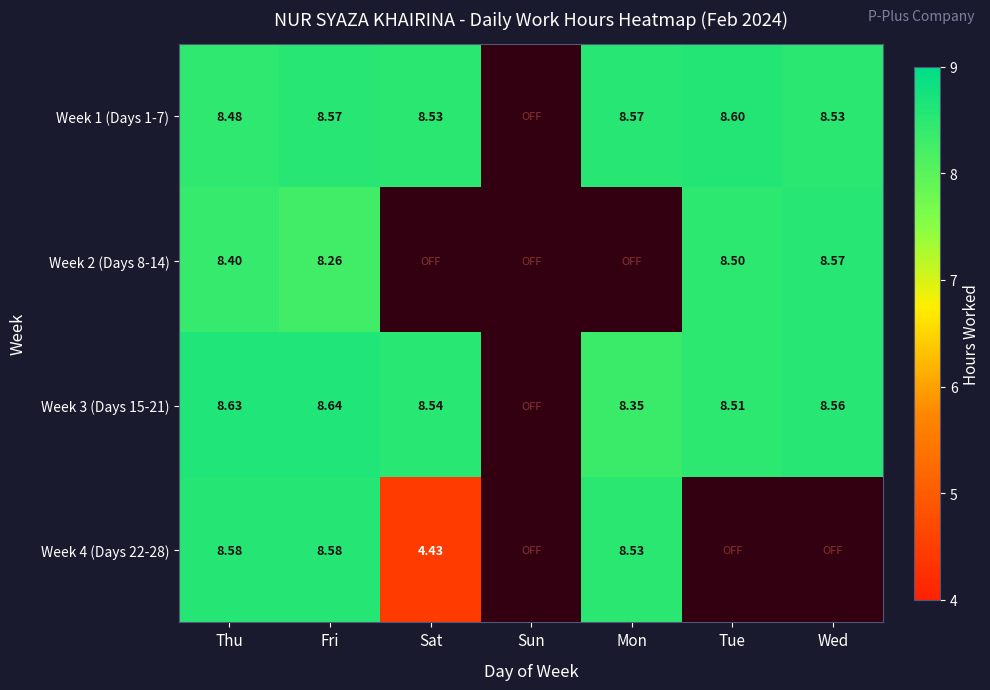

Is the value of Week 2 (Days 8-14) at Fri greater than the value of Week 3 (Days 15-21) at Sat?

No